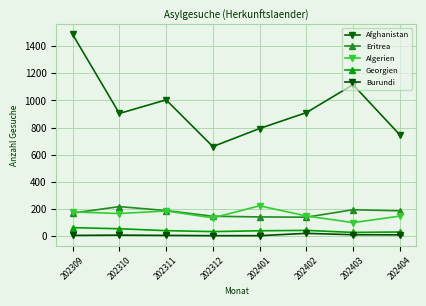

Which series changed the most between 202311 and 202402?

Afghanistan